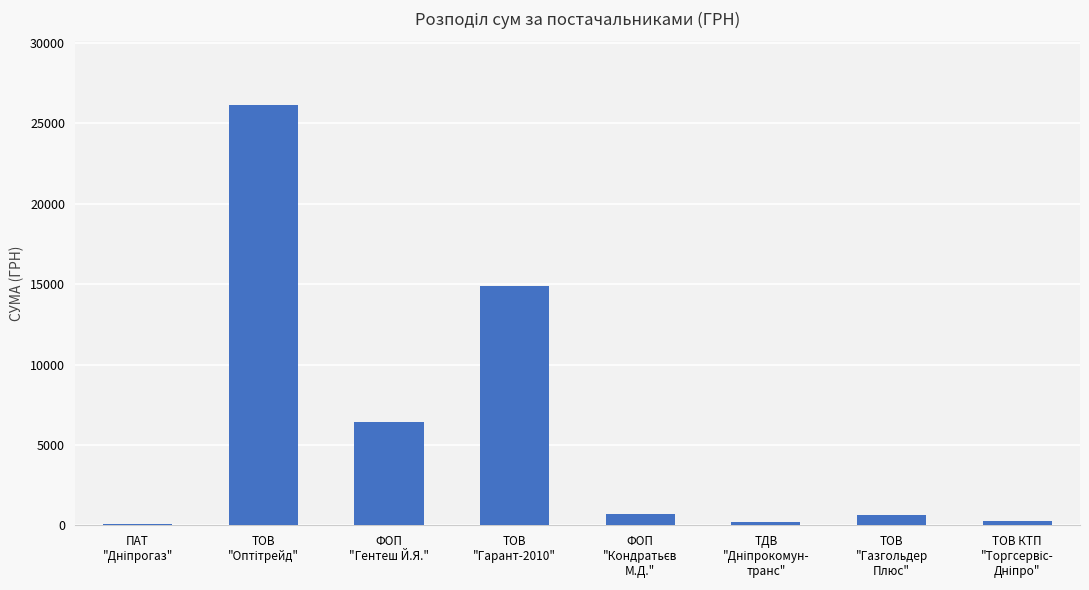

What is the greatest value displayed?

26169.0